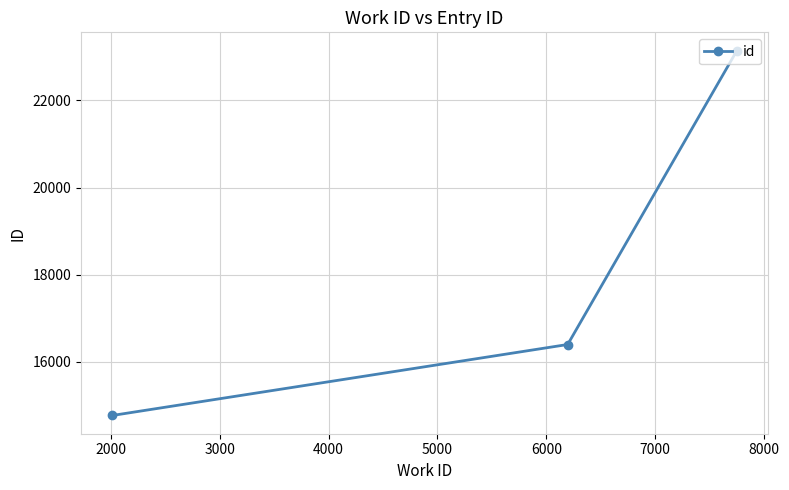

What is the smallest value displayed?

14770